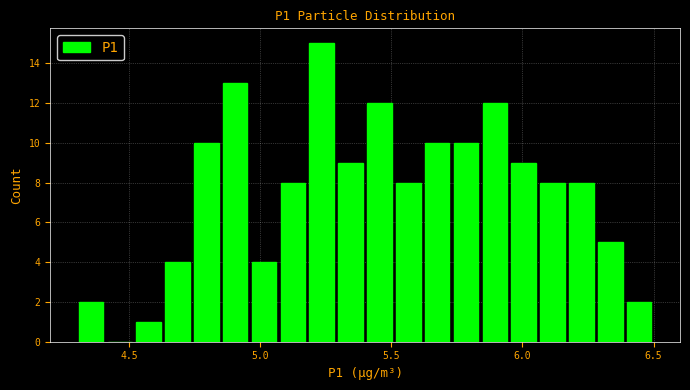

Read against the x-axis, roughly where is the centre of the tallest bar?

5.25